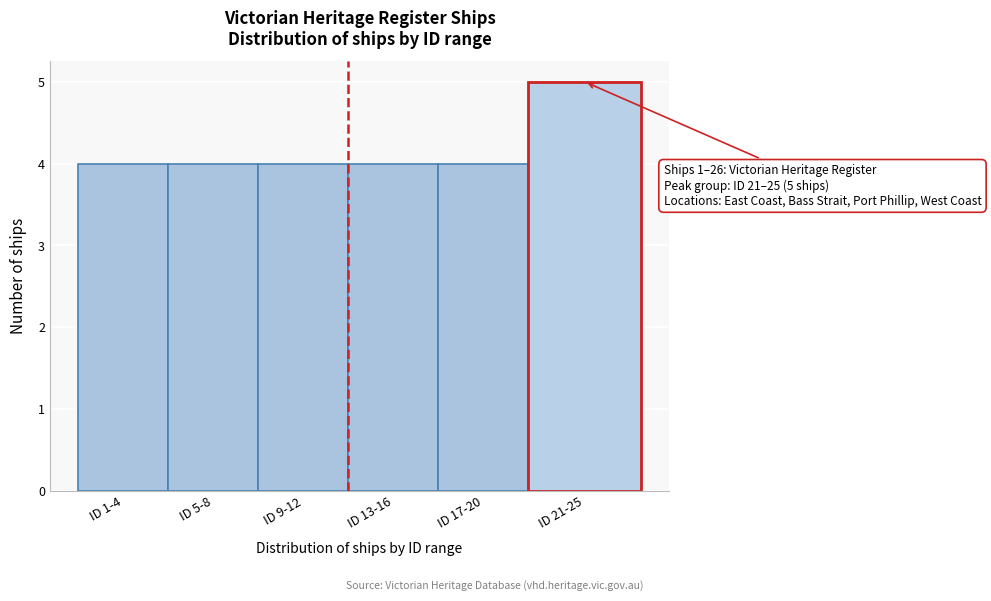

Reading right to left, list all the values displayed in this chart.

5	4	4	4	4	4